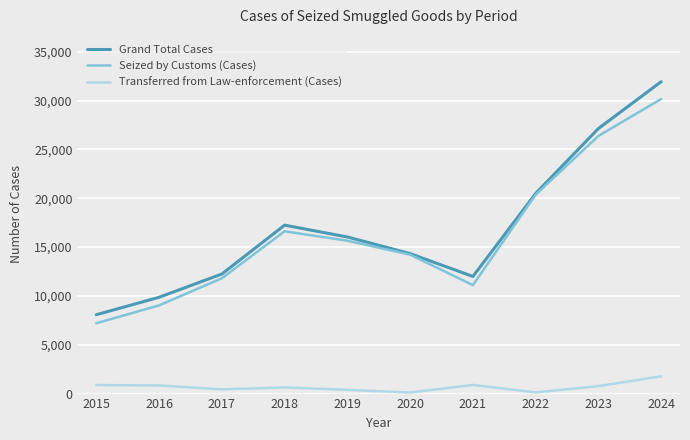

How many lines are shown in the chart?

3